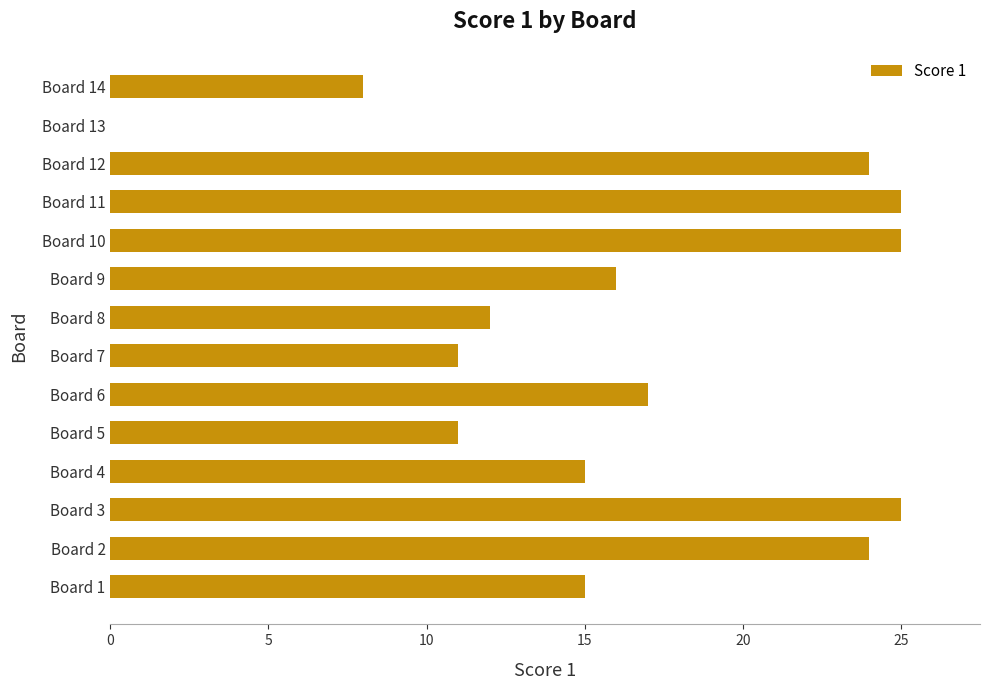

What is the sum of all values?

228